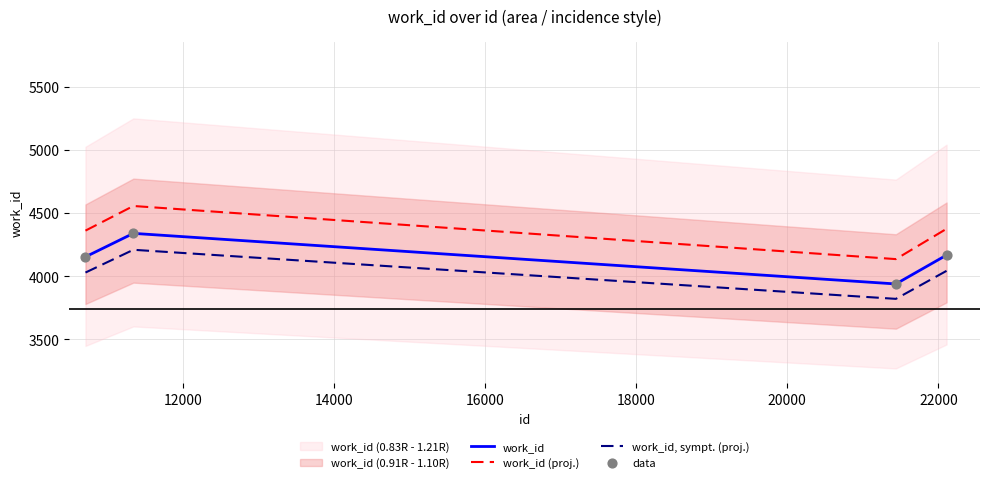

At how many categories does at least one series exceed 4519?

1